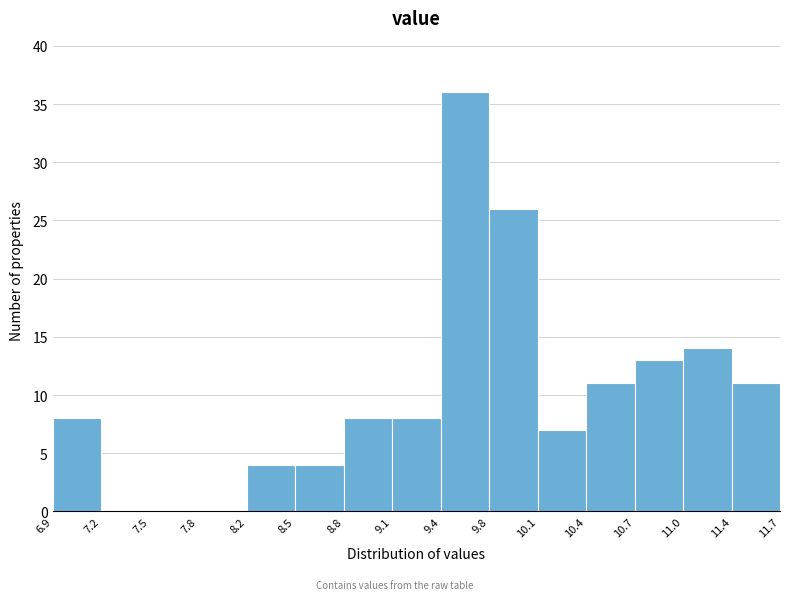

Reading left to right, list every bar in this chart as the range it spans on the x-axis followed by its height. The values are not printed on the chart, so give them approximately, as read against the axis.

6.9 to 7.2: 8
7.2 to 7.5: 0
7.5 to 7.8: 0
7.8 to 8.2: 0
8.2 to 8.5: 4
8.5 to 8.8: 4
8.8 to 9.1: 8
9.1 to 9.4: 8
9.4 to 9.8: 36
9.8 to 10.1: 26
10.1 to 10.4: 7
10.4 to 10.7: 11
10.7 to 11.0: 13
11.0 to 11.4: 14
11.4 to 11.7: 11